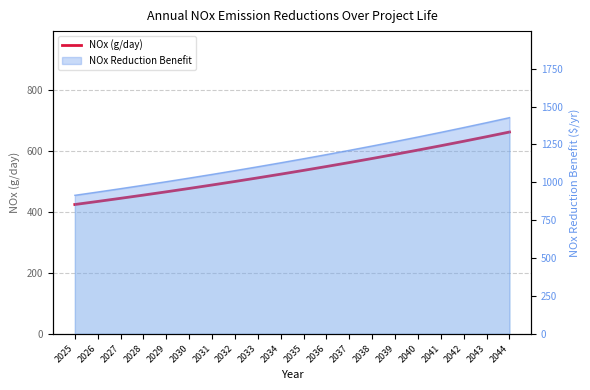

What is the sum of the values at 2031 and 2040?

1093.0